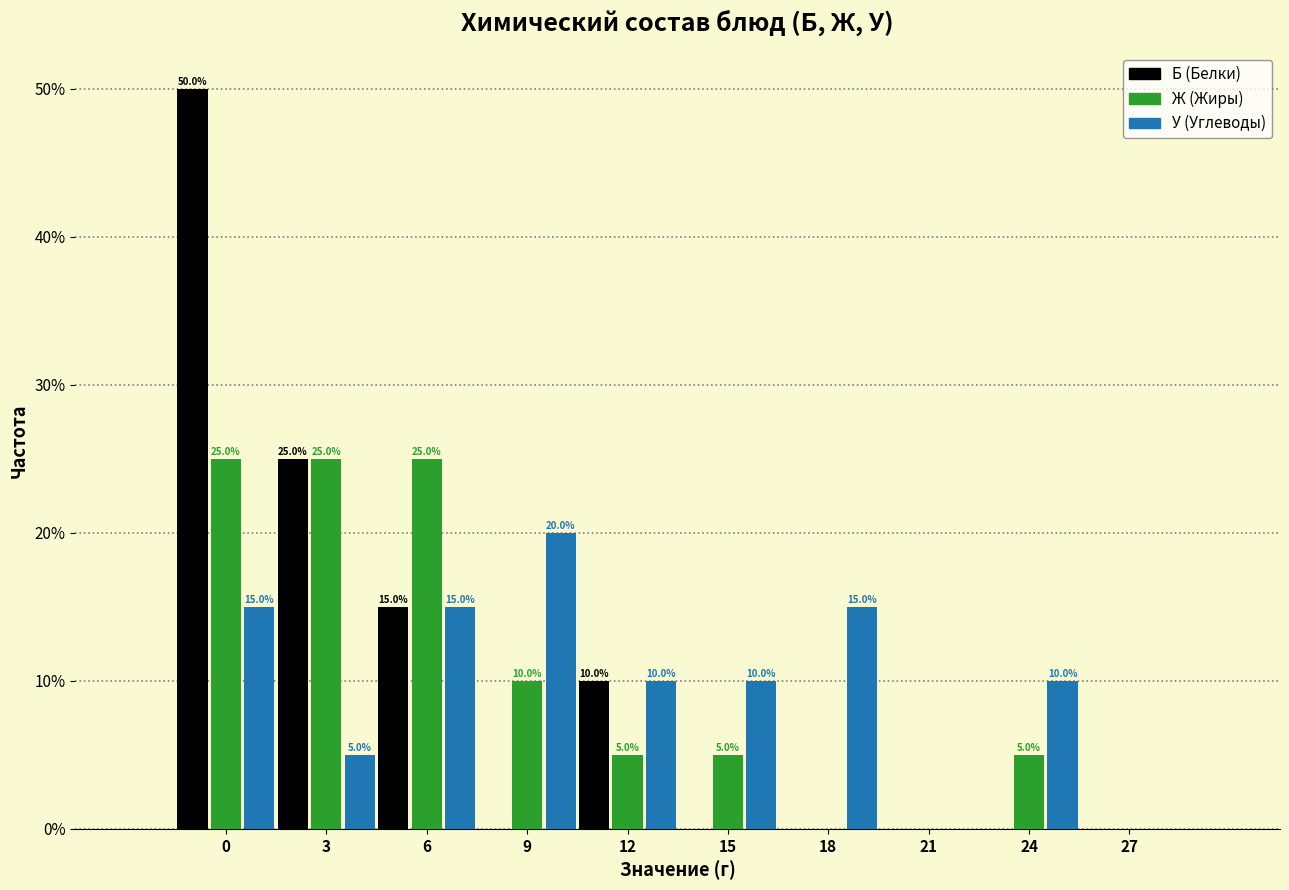

Reading left to right, what are all the values shown in this chart?

Б (Белки): 0=50	3=25	6=15	9=0	12=10	15=0	18=0	21=0	24=0	27=0
Ж (Жиры): 0=25	3=25	6=25	9=10	12=5	15=5	18=0	21=0	24=5	27=0
У (Углеводы): 0=15	3=5	6=15	9=20	12=10	15=10	18=15	21=0	24=10	27=0